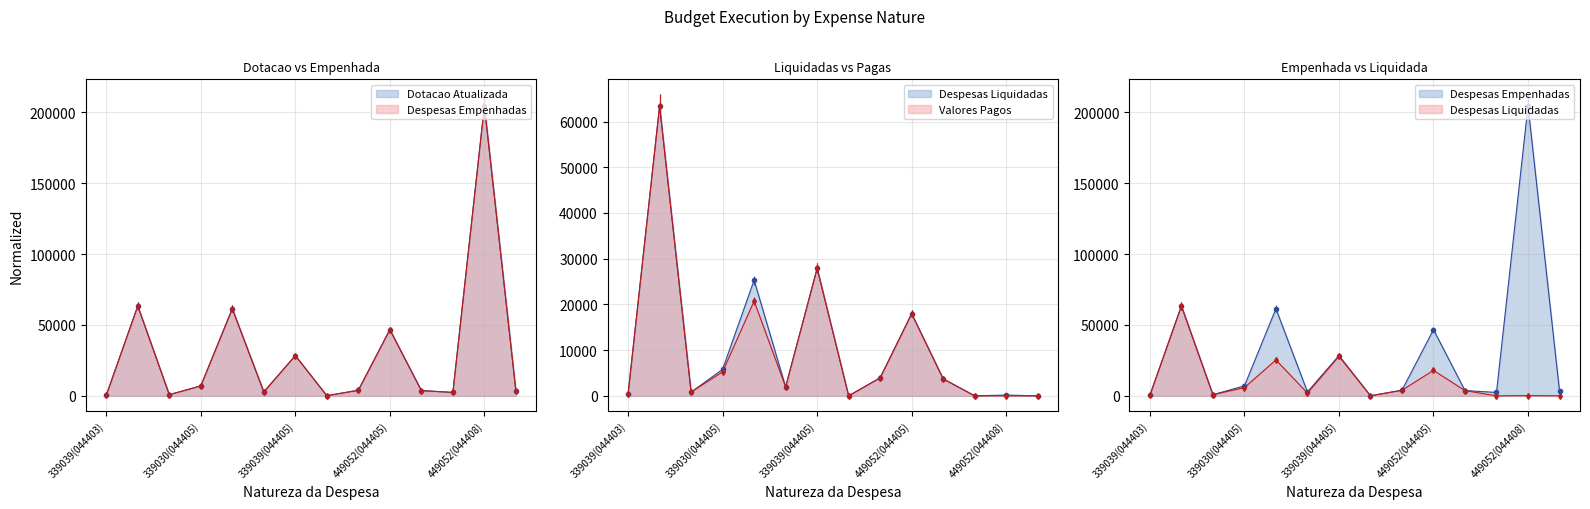

At which label is Despesas Empenhadas closest to 102283?

339014(044405)